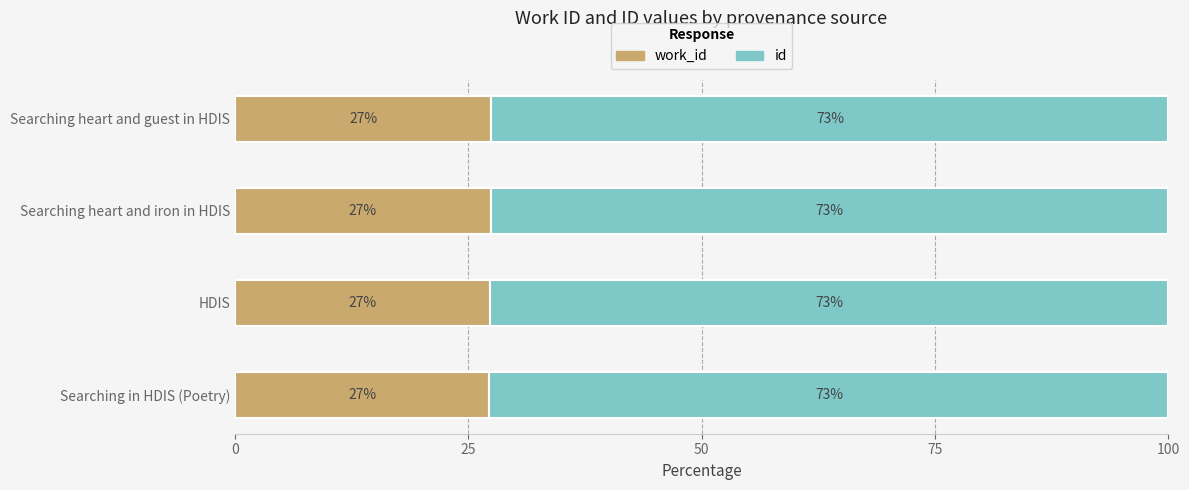

What is the total value across all series at Searching in HDIS (Poetry)?

100.0